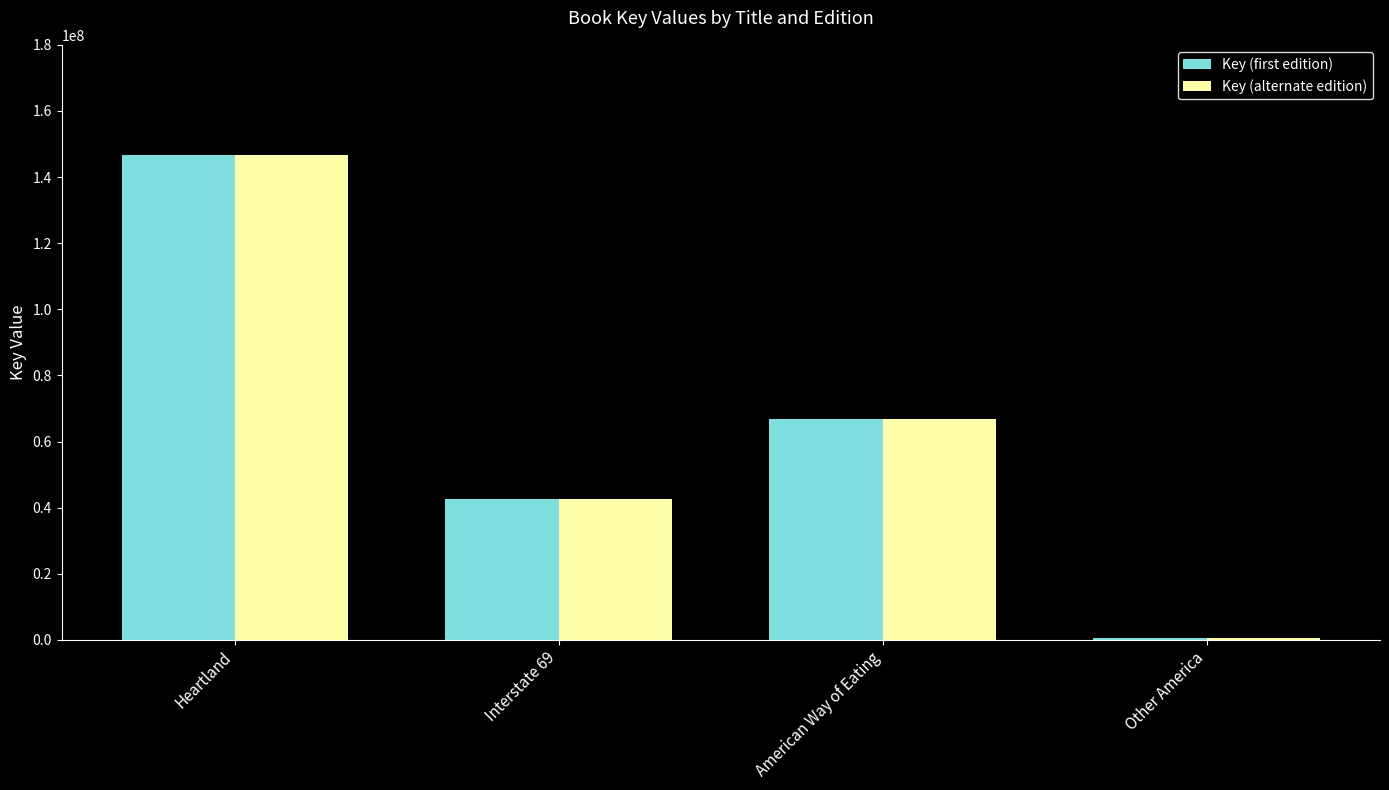

What is the label of the 3rd bar from the right?

Interstate 69